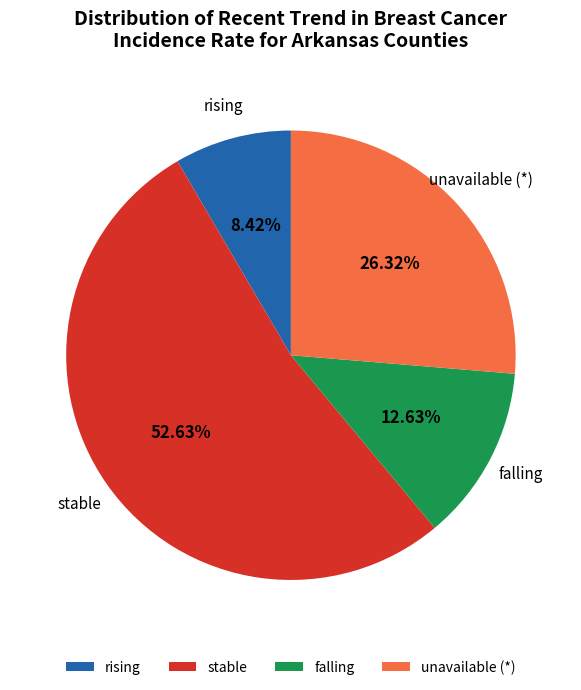

Between stable and rising, which is larger?

stable